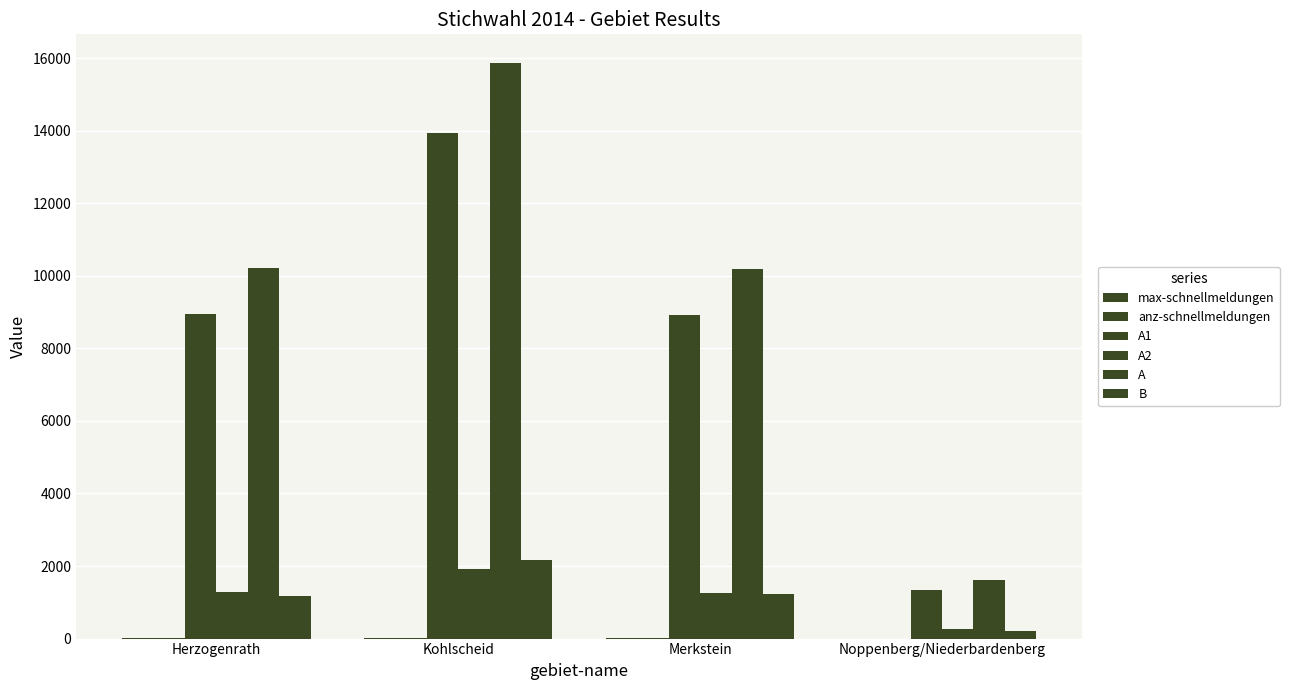

What is the value of the anz-schnellmeldungen bar at the 1st from the left?

11